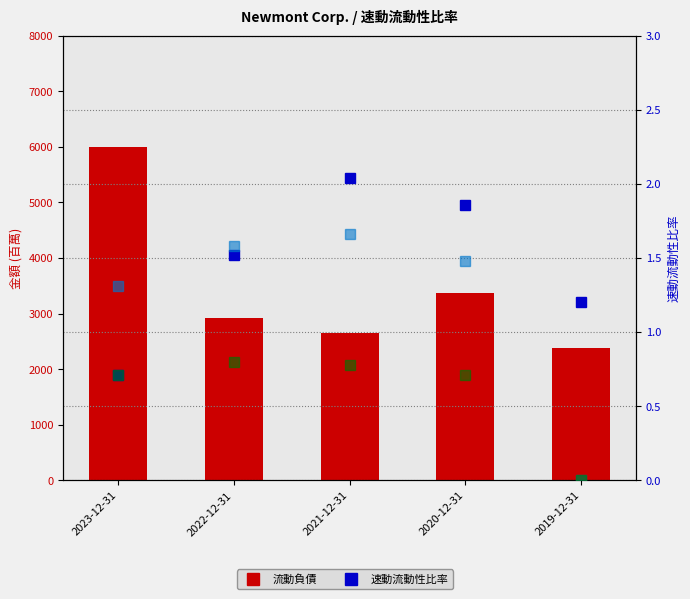

True or false: Materials has a value of 0.4 at 2019-12-31.

False